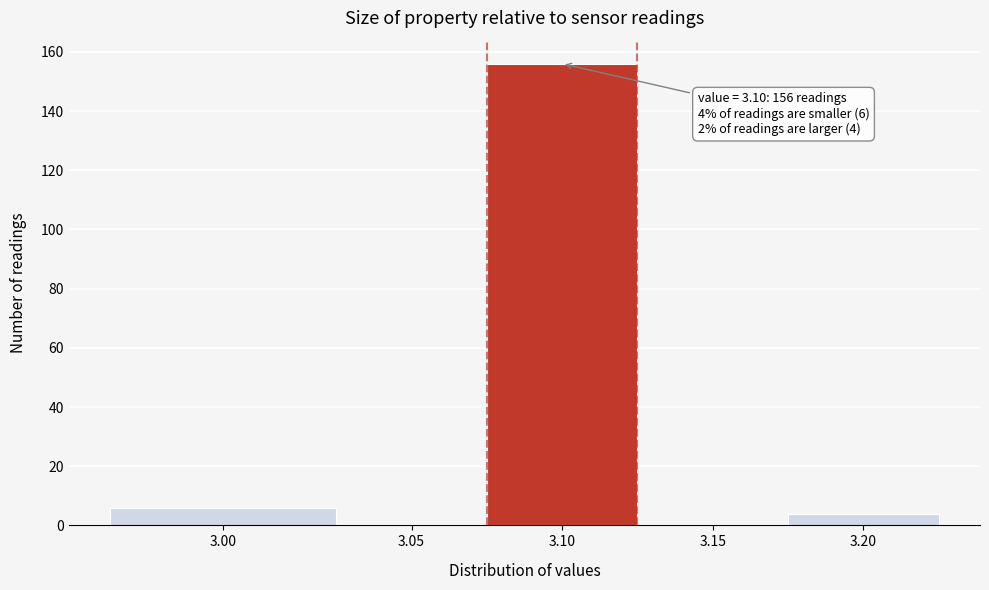

Reading left to right, what are all the values shown in this chart?

3.00=6	3.05=0	3.10=156	3.15=0	3.20=4